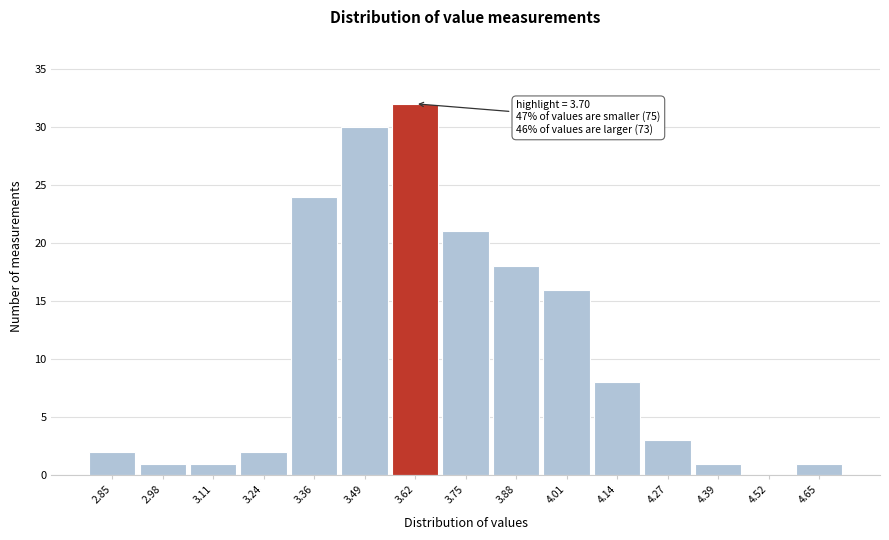

Reading left to right, what are all the values shown in this chart?

2.85=2	2.98=1	3.11=1	3.24=2	3.36=24	3.49=30	3.62=32	3.75=21	3.88=18	4.01=16	4.14=8	4.27=3	4.39=1	4.52=0	4.65=1